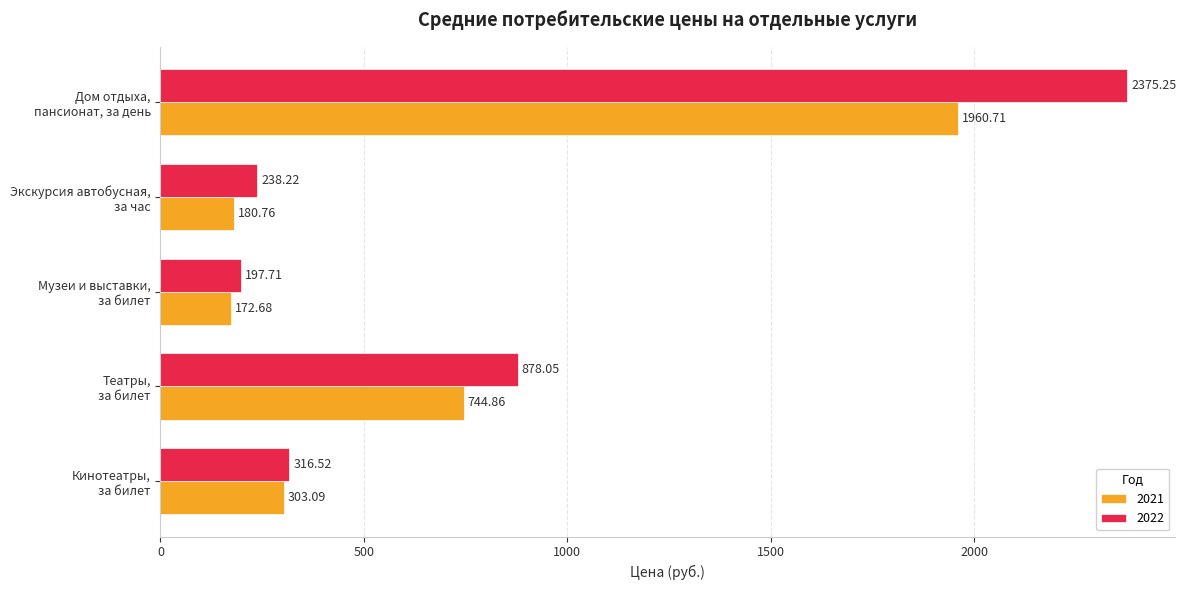

What is the sum of all 2021 values?

3362.1